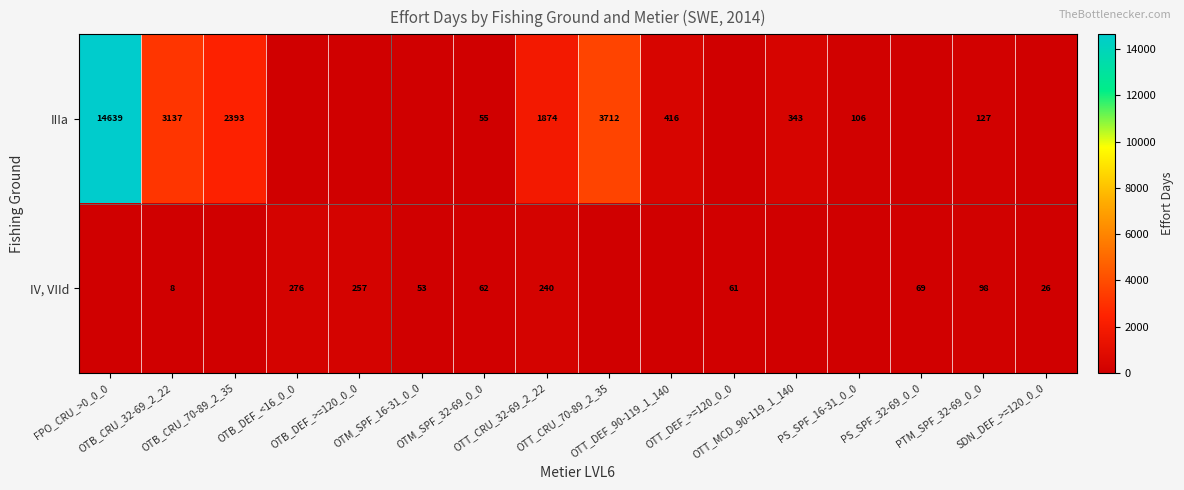

Is it true that IIIa equals 64 at PS_SPF_16-31_0_0?

False